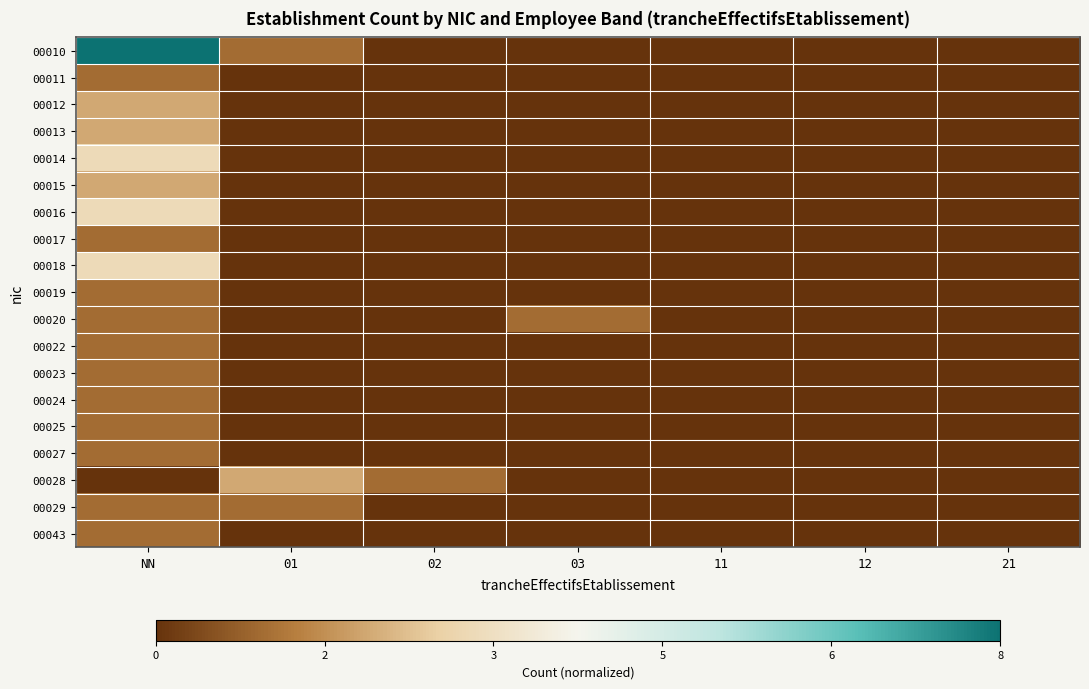

Between 01 and 03, which is larger?

01